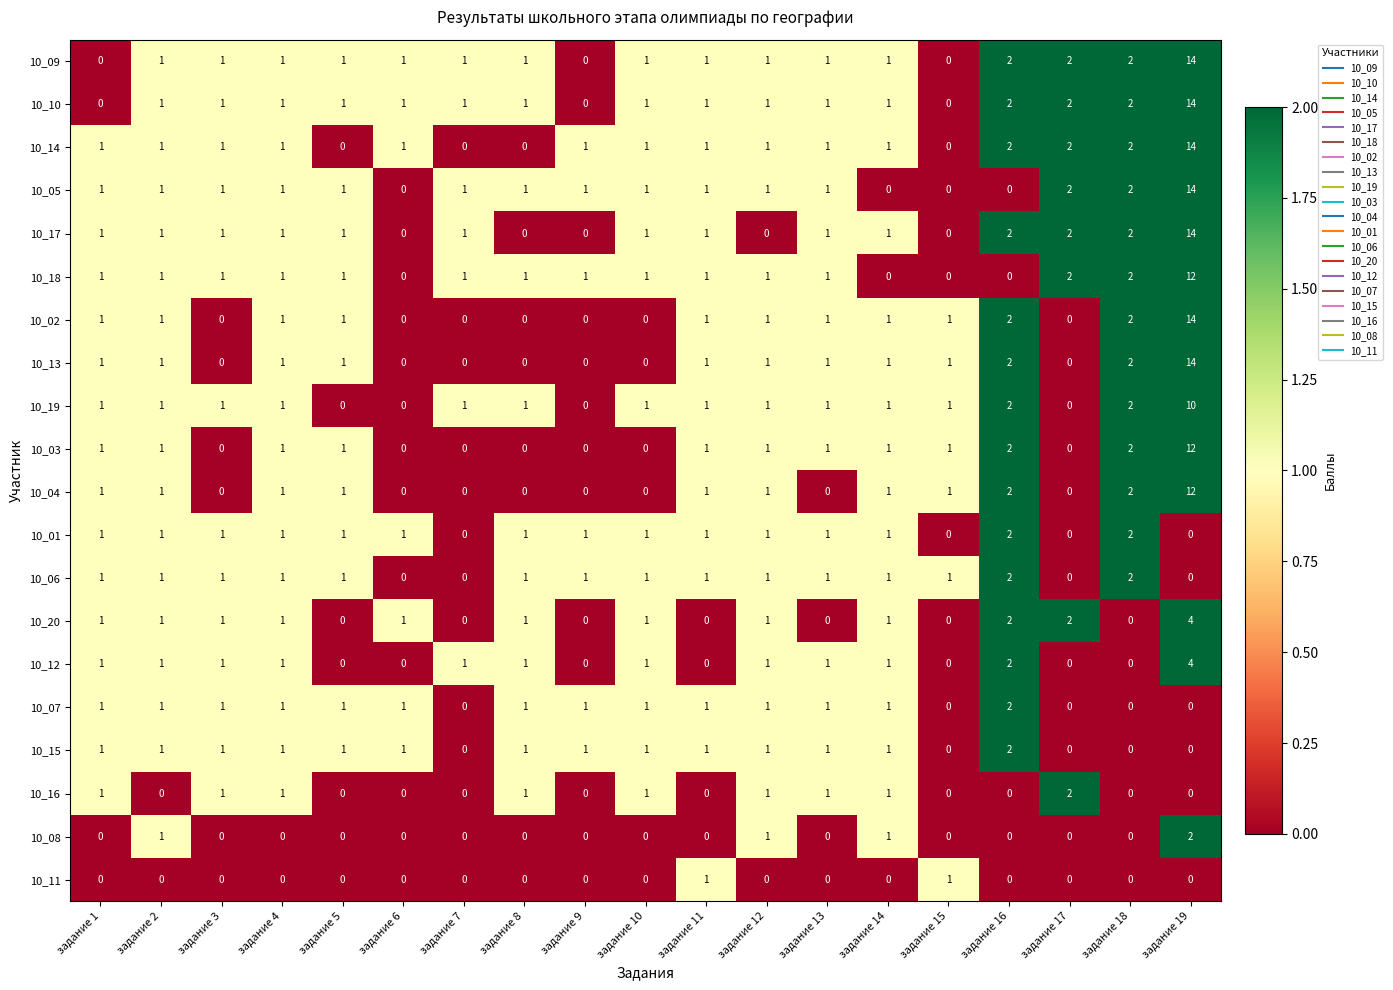

The value of 10_16 at задание 5 is 0. True or false?

True